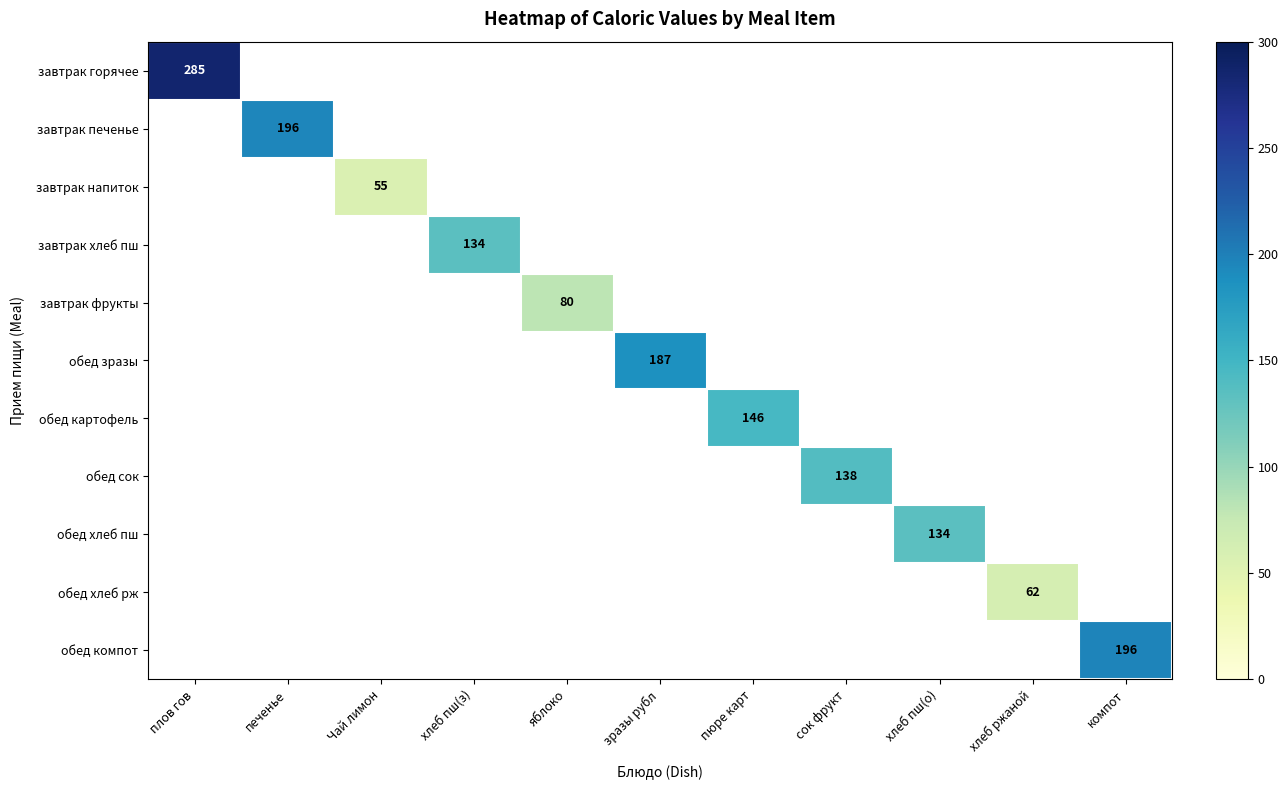

What is the spread (max minus min) of values at Чай лимон?

55.2